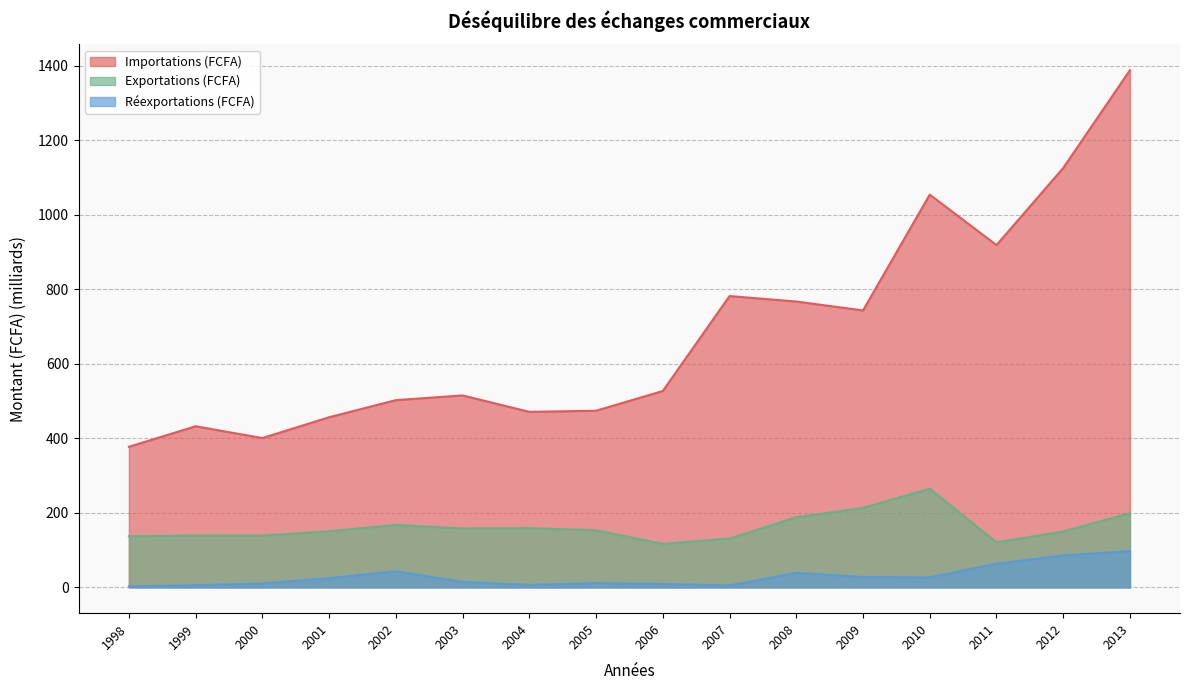

Is the value of Exportations (FCFA) at 2005 greater than the value of Importations (FCFA) at 2001?

No